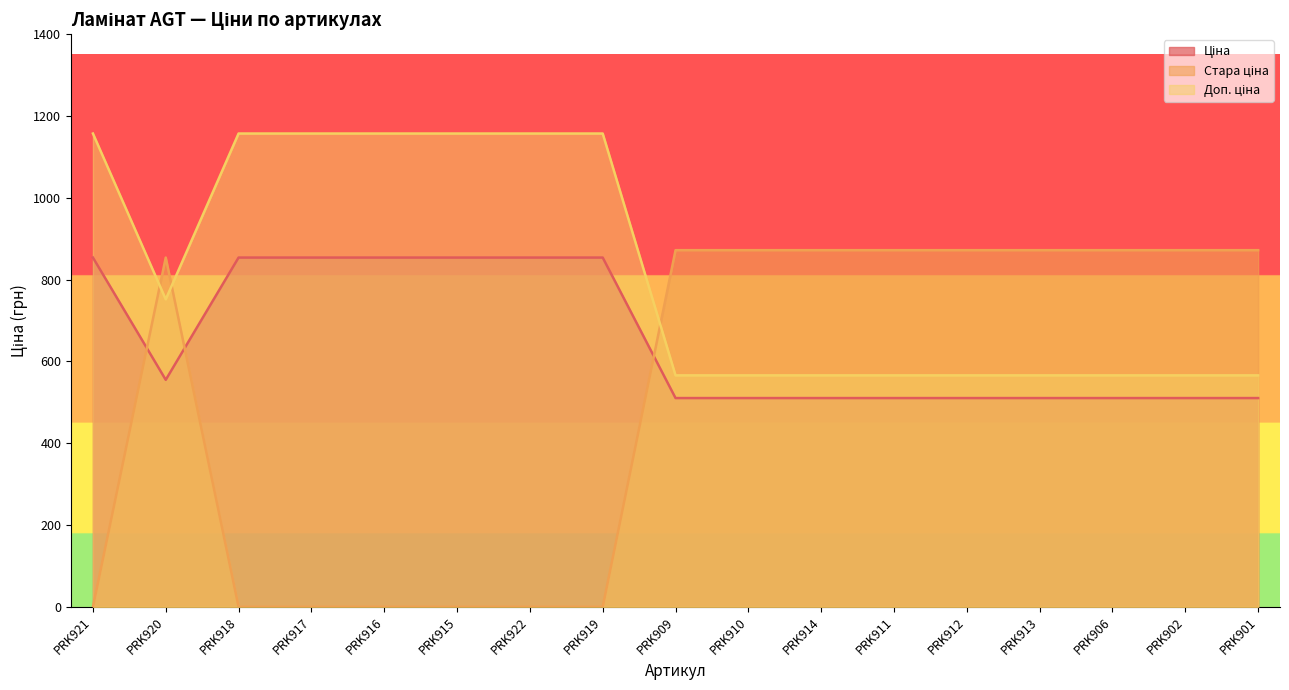

At which label is Ціна closest to 682?

PRK920